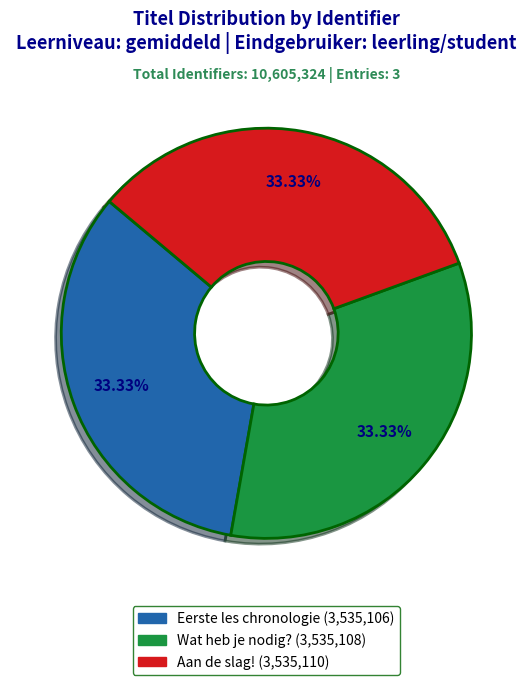

Is the sum of Aan de slag! and Eerste les chronologie greater than half?

Yes